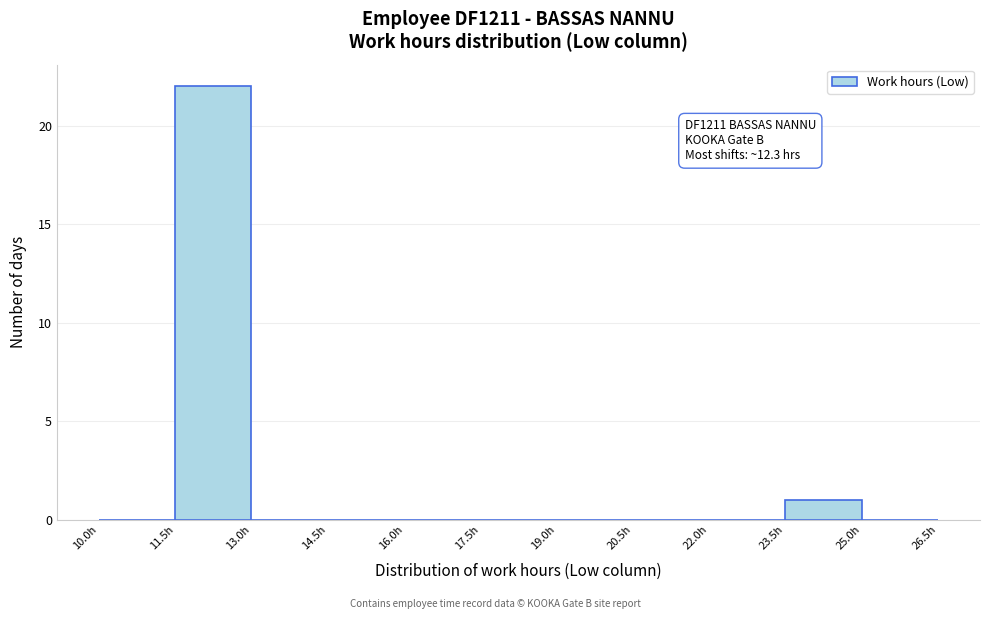

Which range on the x-axis has the tallest bar?

11.5 to 13.0